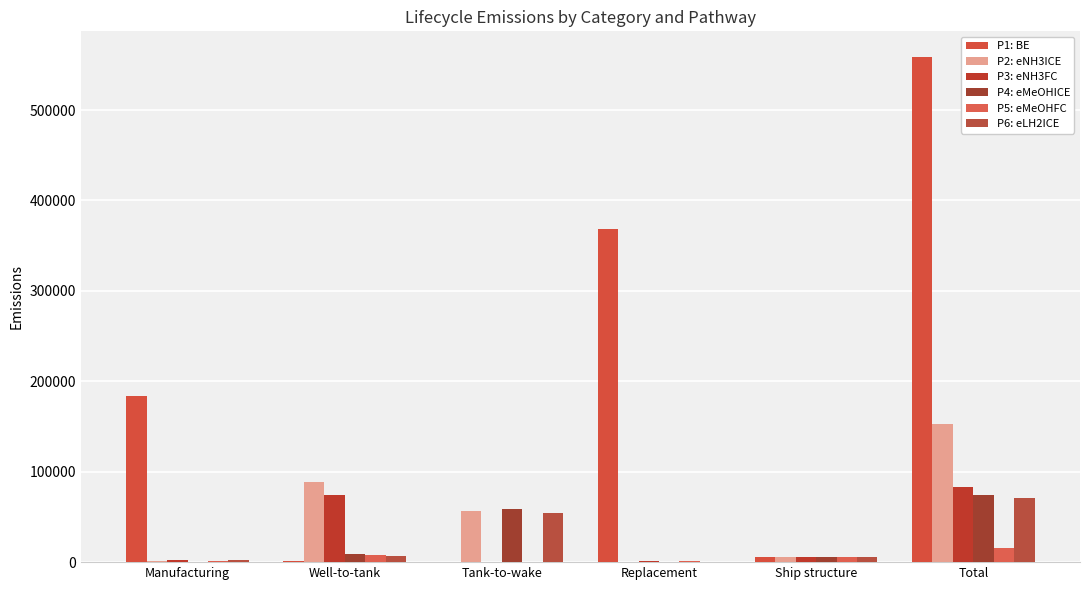

What is the average value of the P1: BE series?

186357.0